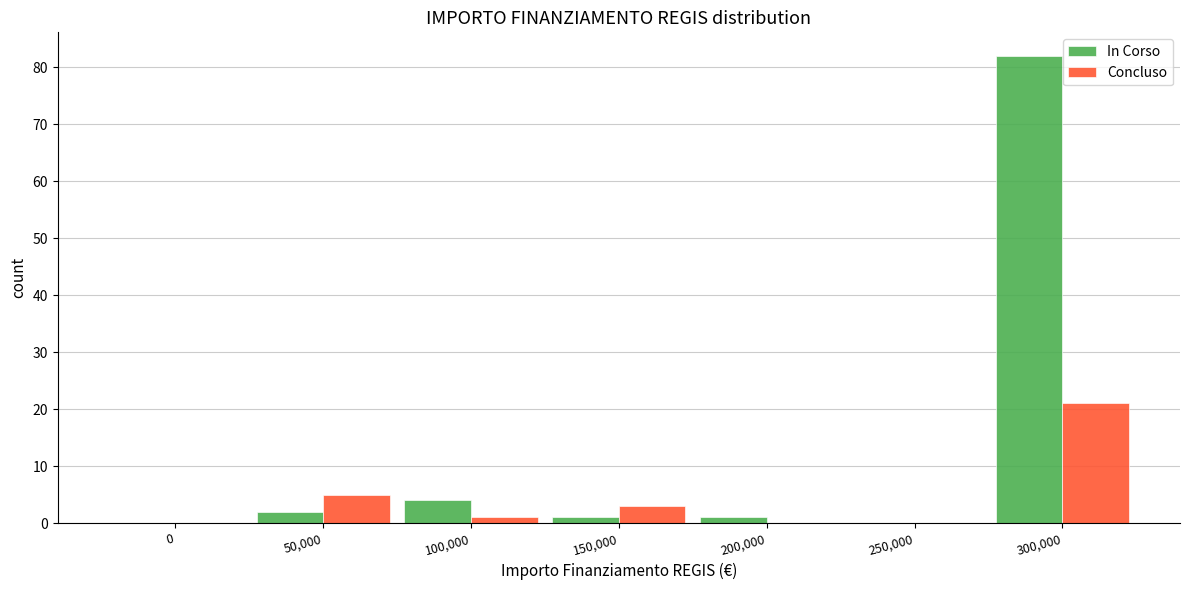

Reading right to left, list all the values displayed in this chart.

In Corso: 300,000=82	250,000=0	200,000=1	150,000=1	100,000=4	50,000=2	0=0
Concluso: 300,000=21	250,000=0	200,000=0	150,000=3	100,000=1	50,000=5	0=0